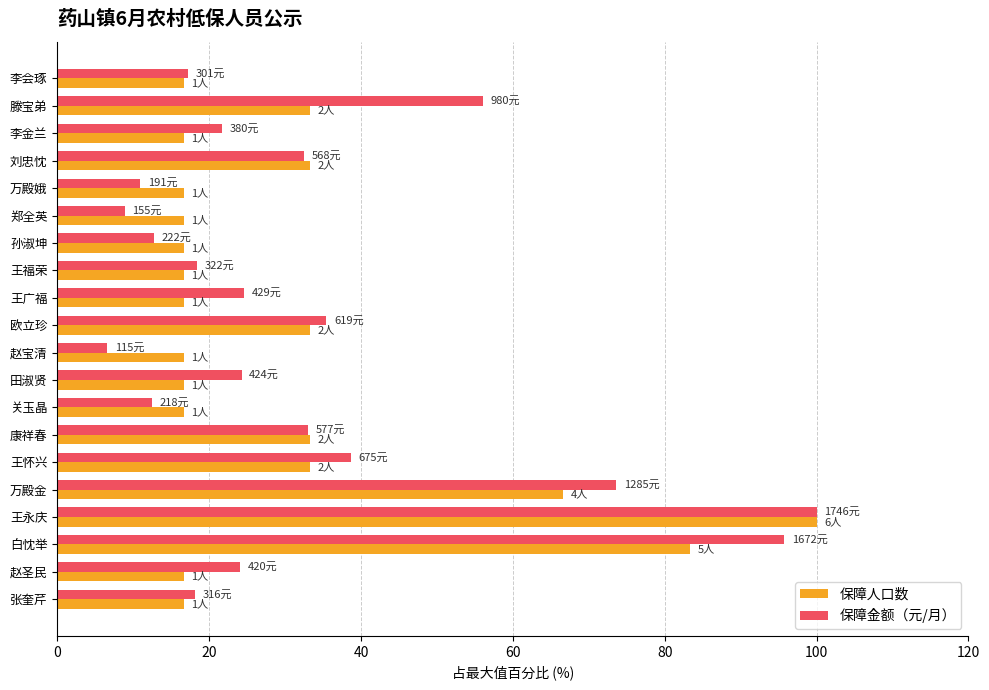

What is the difference between the highest and lowest values at 王广福?

7.9